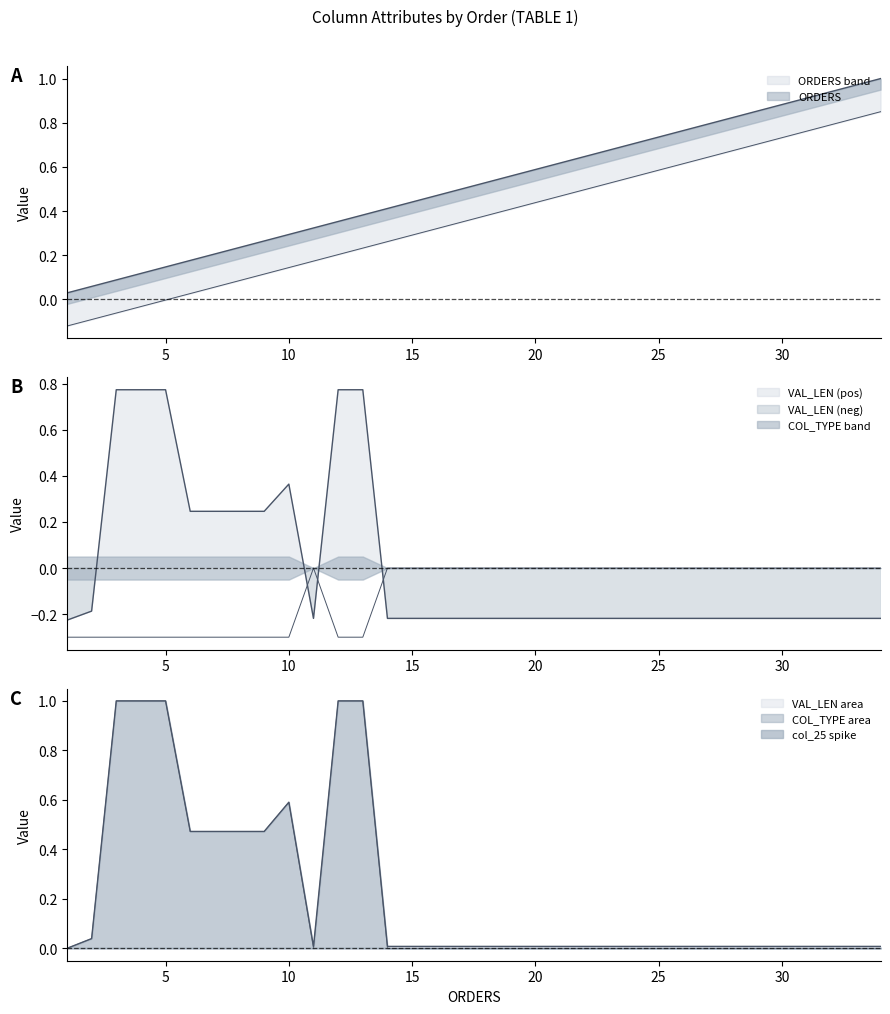

Reading left to right, transcribe all the data shown in this chart.

ORDERS: 1=0.0	2=0.1	3=0.1	4=0.1	5=0.1	6=0.2	7=0.2	8=0.2	9=0.3	10=0.3	11=0.3	12=0.4	13=0.4	14=0.4	15=0.4	16=0.5	17=0.5	18=0.5	19=0.6	20=0.6	21=0.6	22=0.6	23=0.7	24=0.7	25=0.7	26=0.8	27=0.8	28=0.8	29=0.9	30=0.9	31=0.9	32=0.9	33=1.0	34=1.0
EXPORT_ORDER: 1=-0.1	2=-0.1	3=-0.1	4=-0.0	5=-0.0	6=0.0	7=0.1	8=0.1	9=0.1	10=0.1	11=0.2	12=0.2	13=0.2	14=0.3	15=0.3	16=0.3	17=0.3	18=0.4	19=0.4	20=0.4	21=0.5	22=0.5	23=0.5	24=0.6	25=0.6	26=0.6	27=0.6	28=0.7	29=0.7	30=0.7	31=0.8	32=0.8	33=0.8	34=0.8
VAL_LEN: 1=-0.2	2=-0.2	3=0.8	4=0.8	5=0.8	6=0.2	7=0.2	8=0.2	9=0.2	10=0.4	11=-0.2	12=0.8	13=0.8	14=-0.2	15=-0.2	16=-0.2	17=-0.2	18=-0.2	19=-0.2	20=-0.2	21=-0.2	22=-0.2	23=-0.2	24=-0.2	25=-0.2	26=-0.2	27=-0.2	28=-0.2	29=-0.2	30=-0.2	31=-0.2	32=-0.2	33=-0.2	34=-0.2
COL_TYPE: 1=-0.3	2=-0.3	3=-0.3	4=-0.3	5=-0.3	6=-0.3	7=-0.3	8=-0.3	9=-0.3	10=-0.3	11=-0.0	12=-0.3	13=-0.3	14=-0.0	15=-0.0	16=-0.0	17=-0.0	18=-0.0	19=-0.0	20=-0.0	21=-0.0	22=-0.0	23=-0.0	24=-0.0	25=-0.0	26=-0.0	27=-0.0	28=-0.0	29=-0.0	30=-0.0	31=-0.0	32=-0.0	33=-0.0	34=-0.0